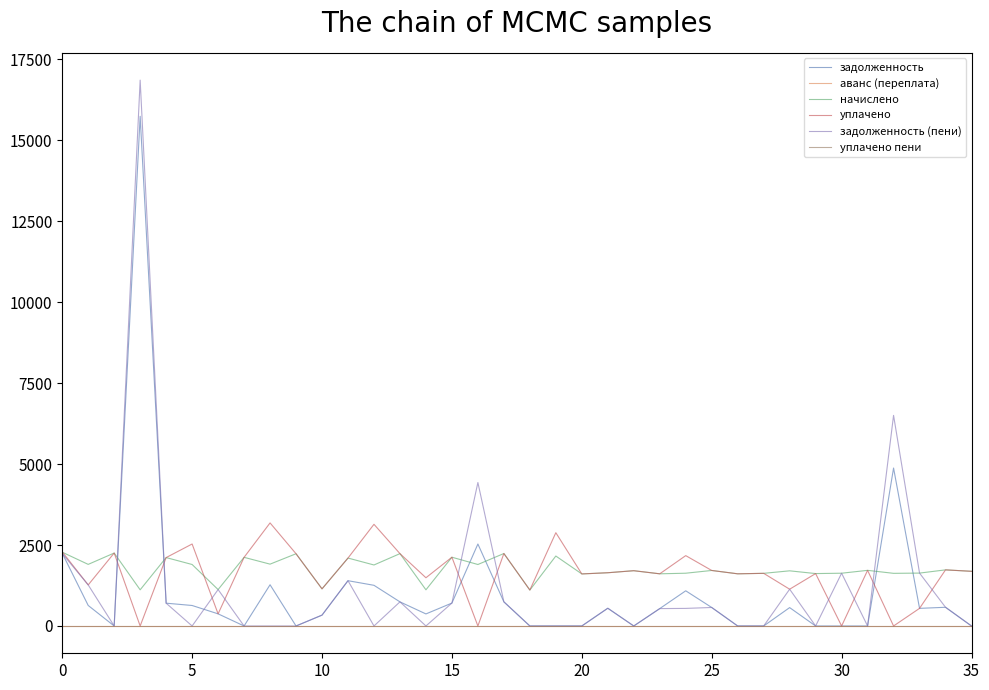

Which series has the largest total across all categories?

начислено